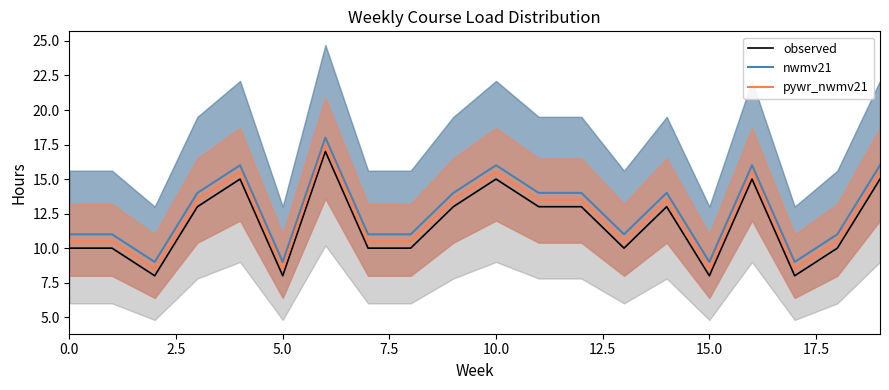

How many lines are shown in the chart?

3